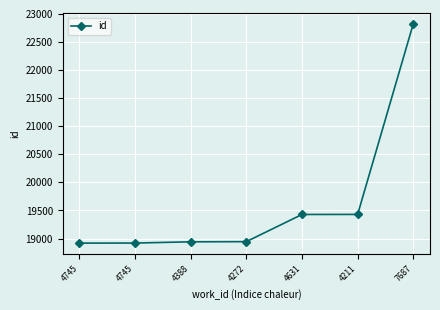

What is the smallest value displayed?

18919